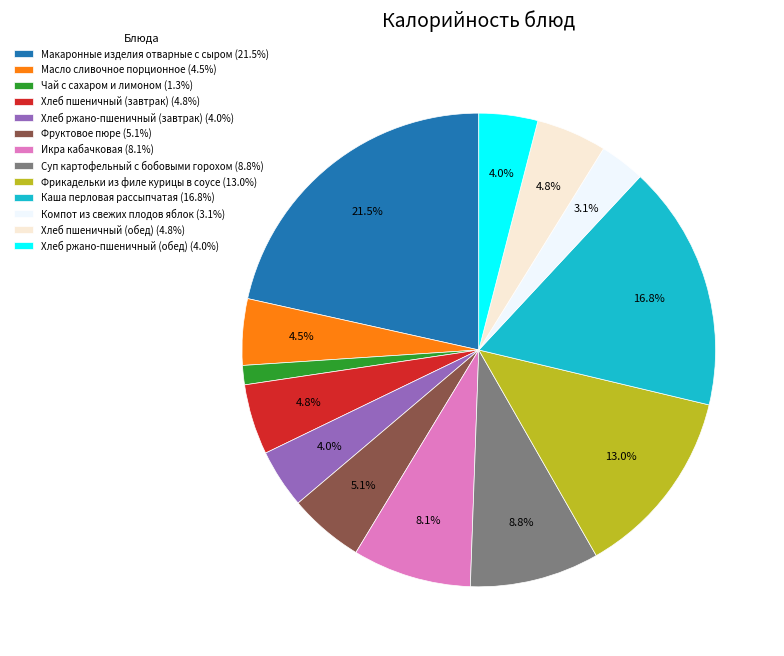

Does Икра кабачковая account for over 50% of the chart?

No